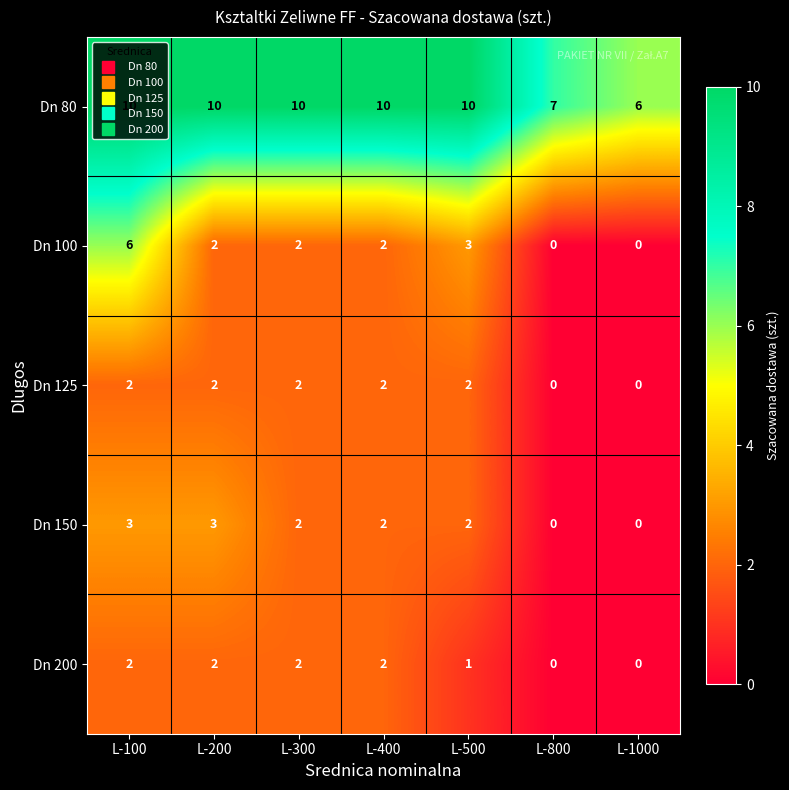

Which series has the largest total across all categories?

Dn 80